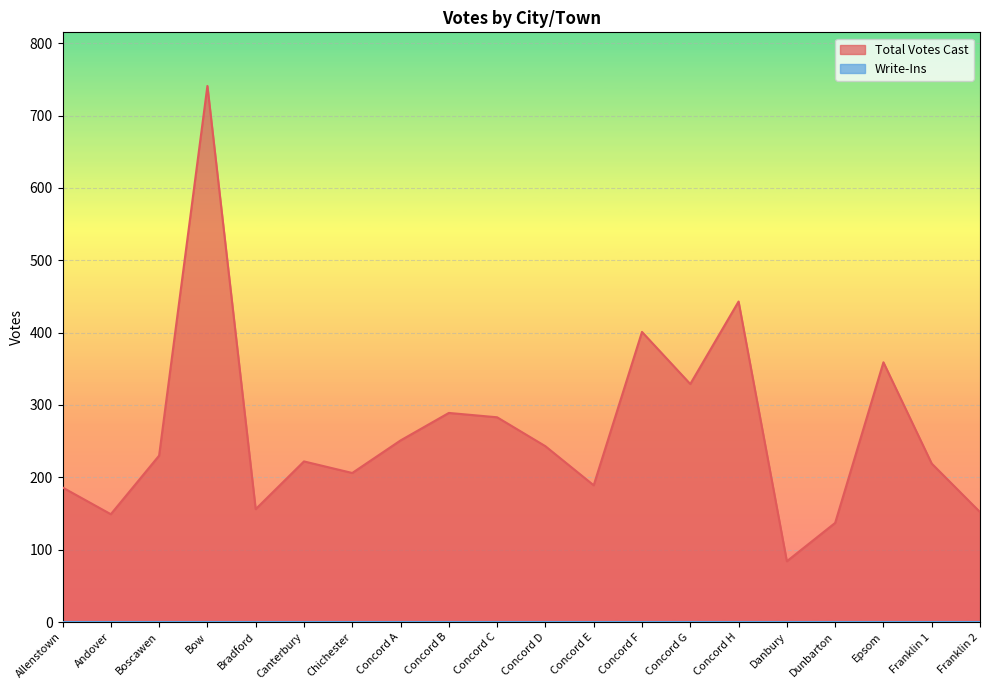

Which category has the lowest value across all series?

Danbury